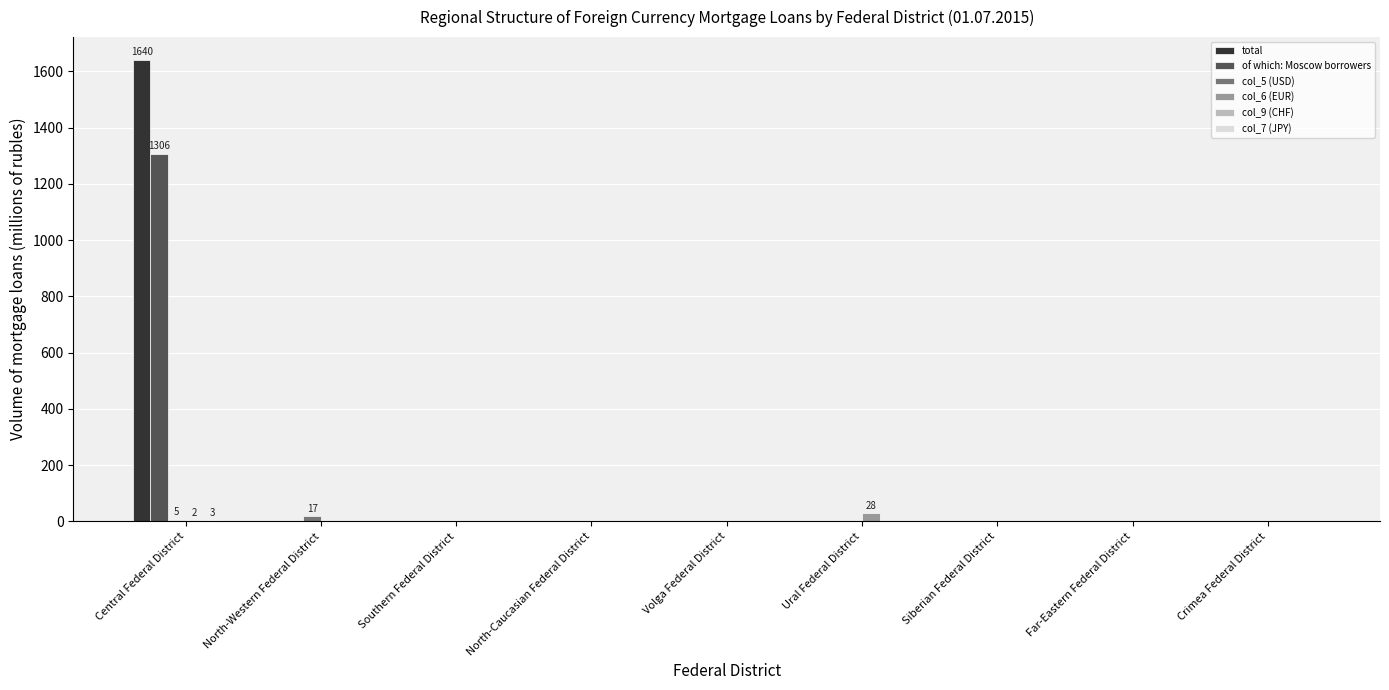

What is the sum of all of which: Moscow borrowers values?

1306